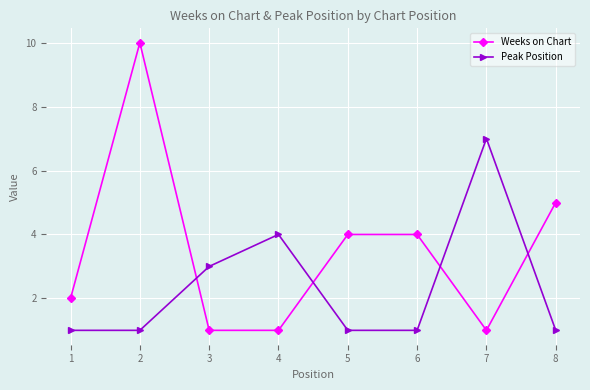

At how many categories does at least one series exceed 8?

1